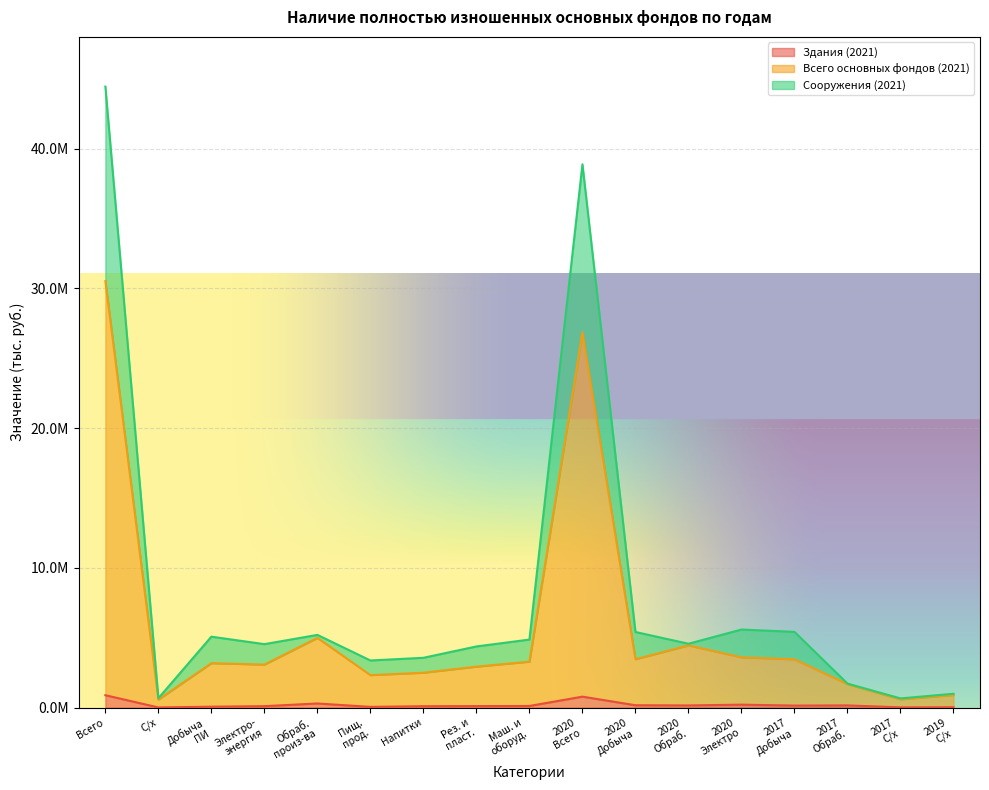

What is the average value of the Здания (2021) series?

202749